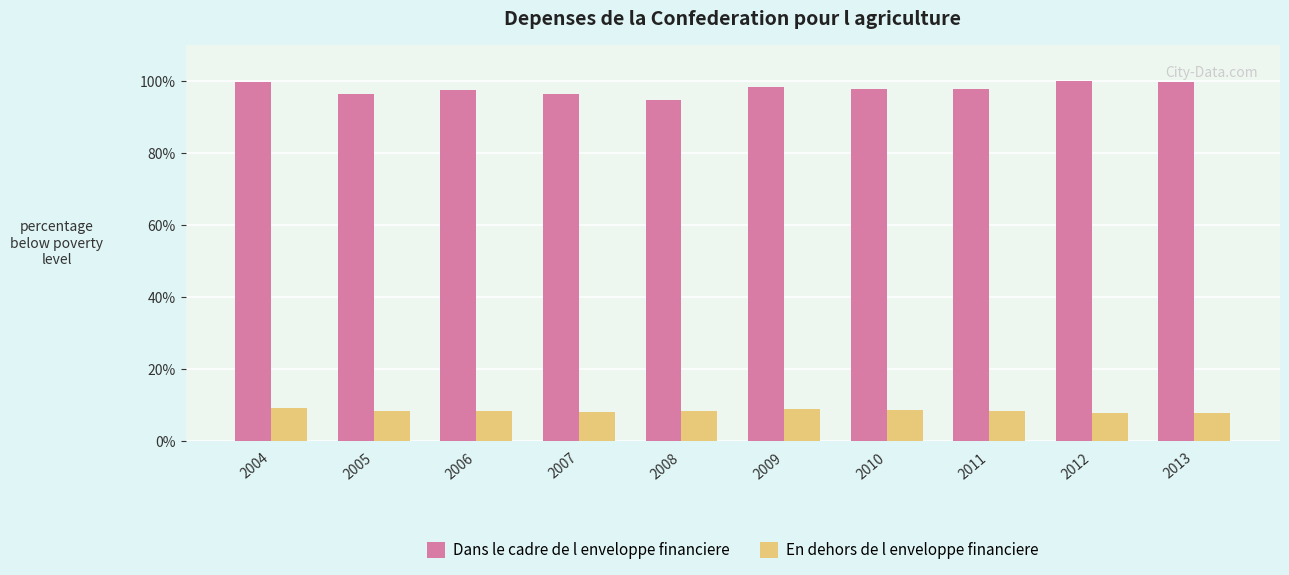

How many groups of bars are there?

10